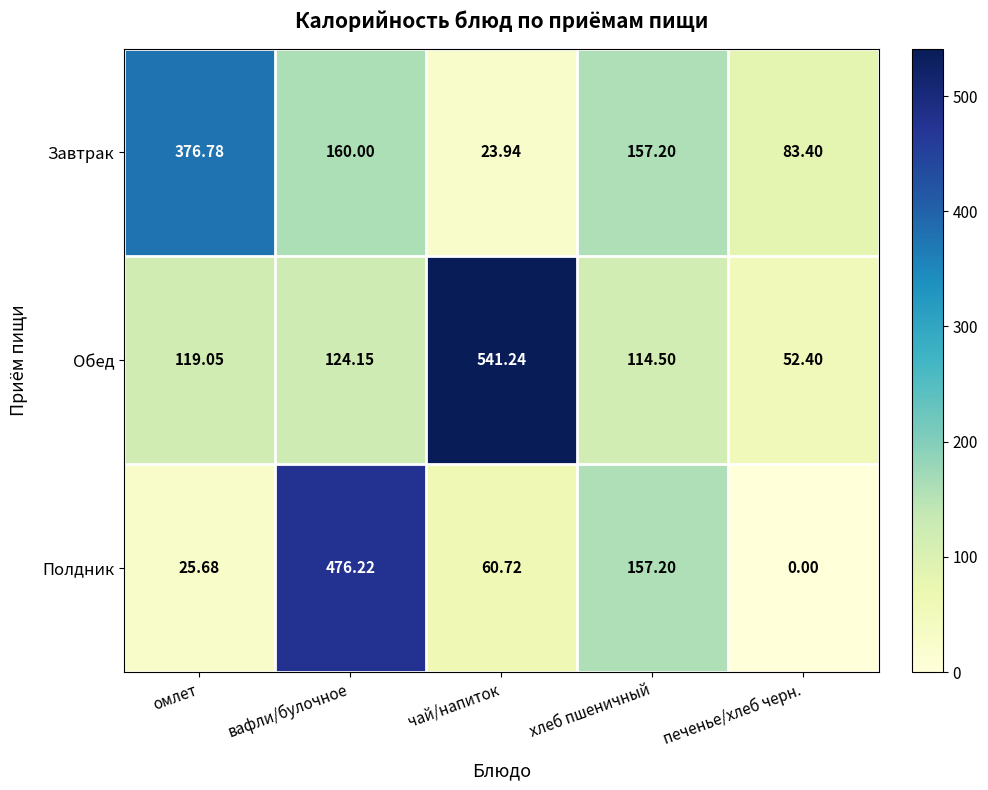

At which label is Полдник closest to 238?

хлеб пшеничный